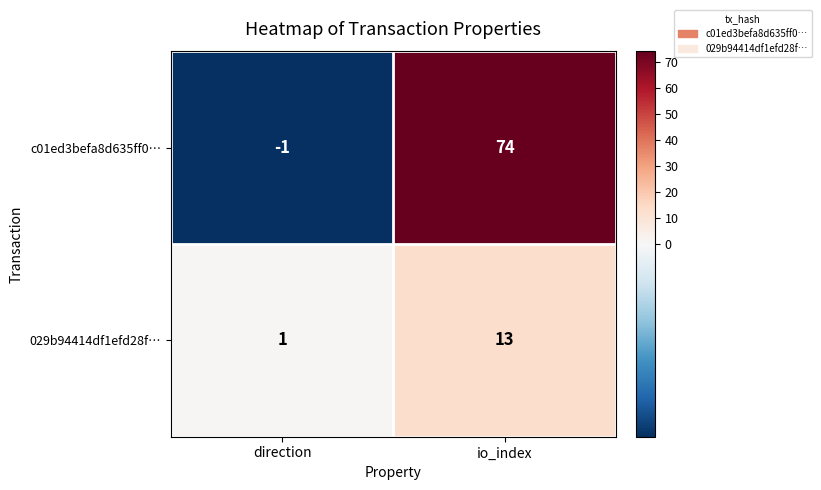

At which label is 029b94414df1efd28f… closest to 7?

direction